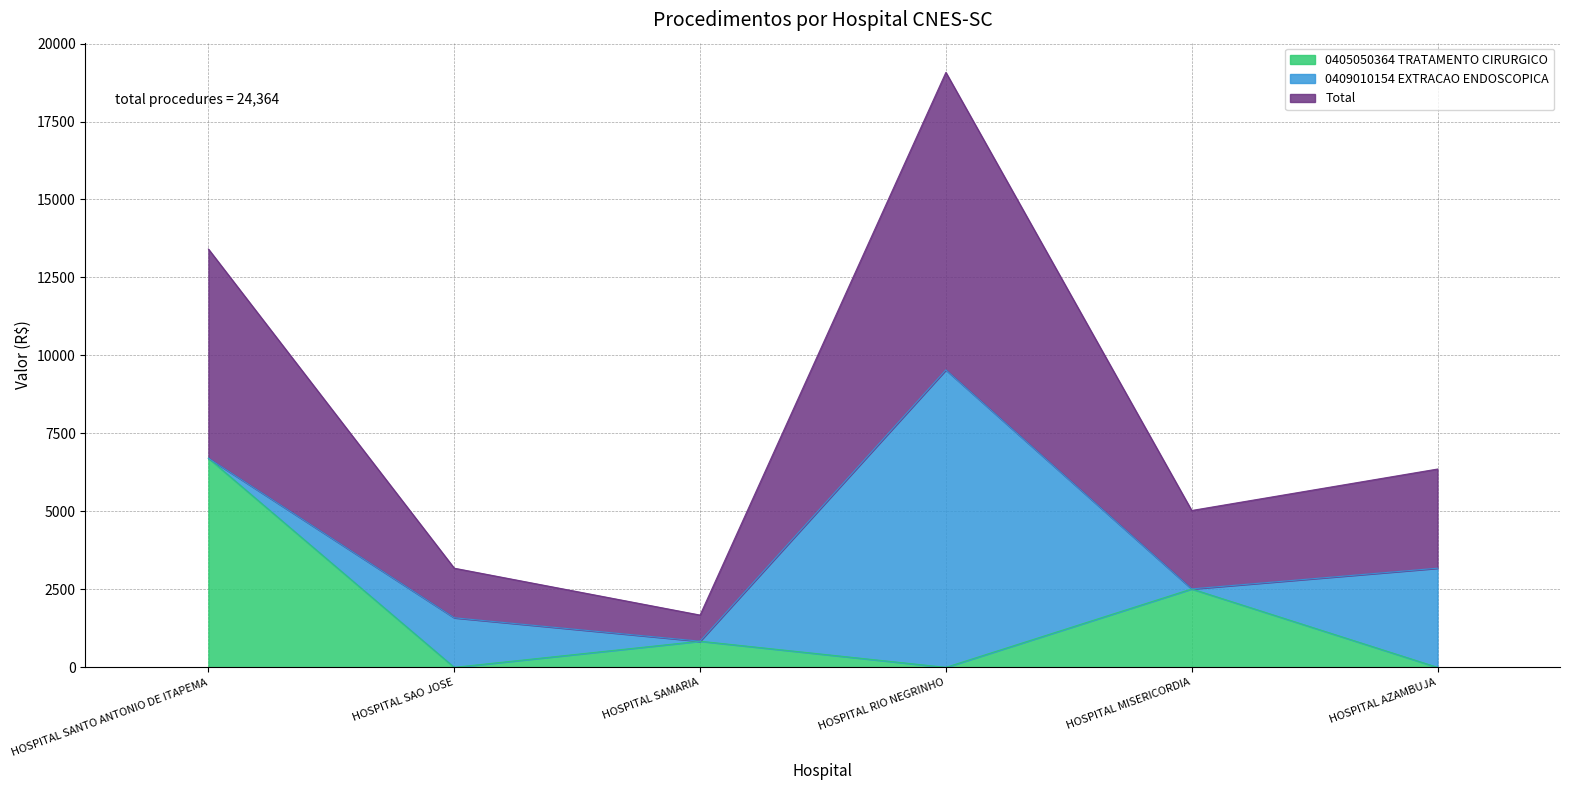

At which label does 0405050364 TRATAMENTO CIRURGICO first exceed 838?

HOSPITAL SANTO ANTONIO DE ITAPEMA